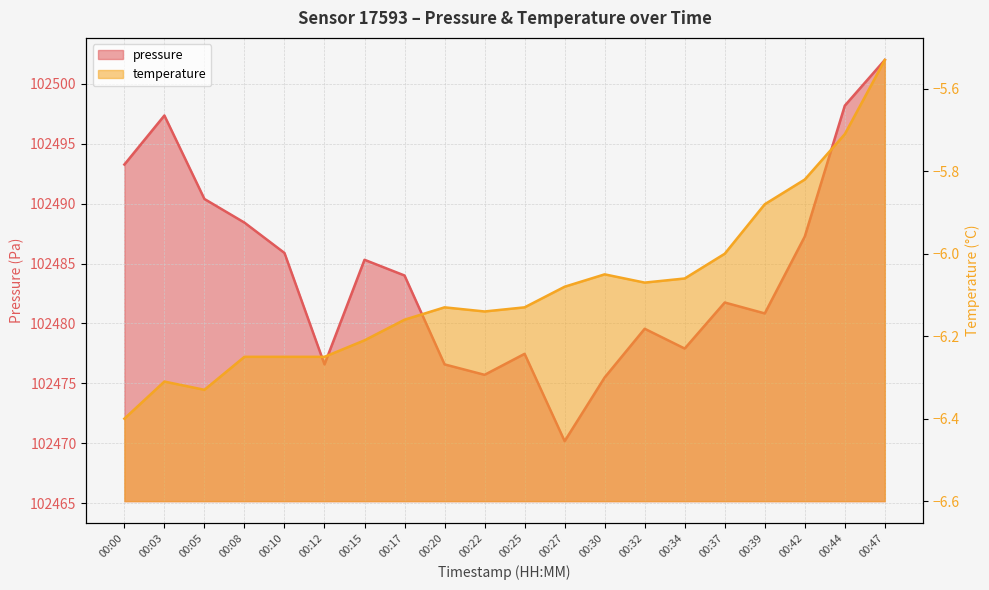

How many lines are shown in the chart?

2